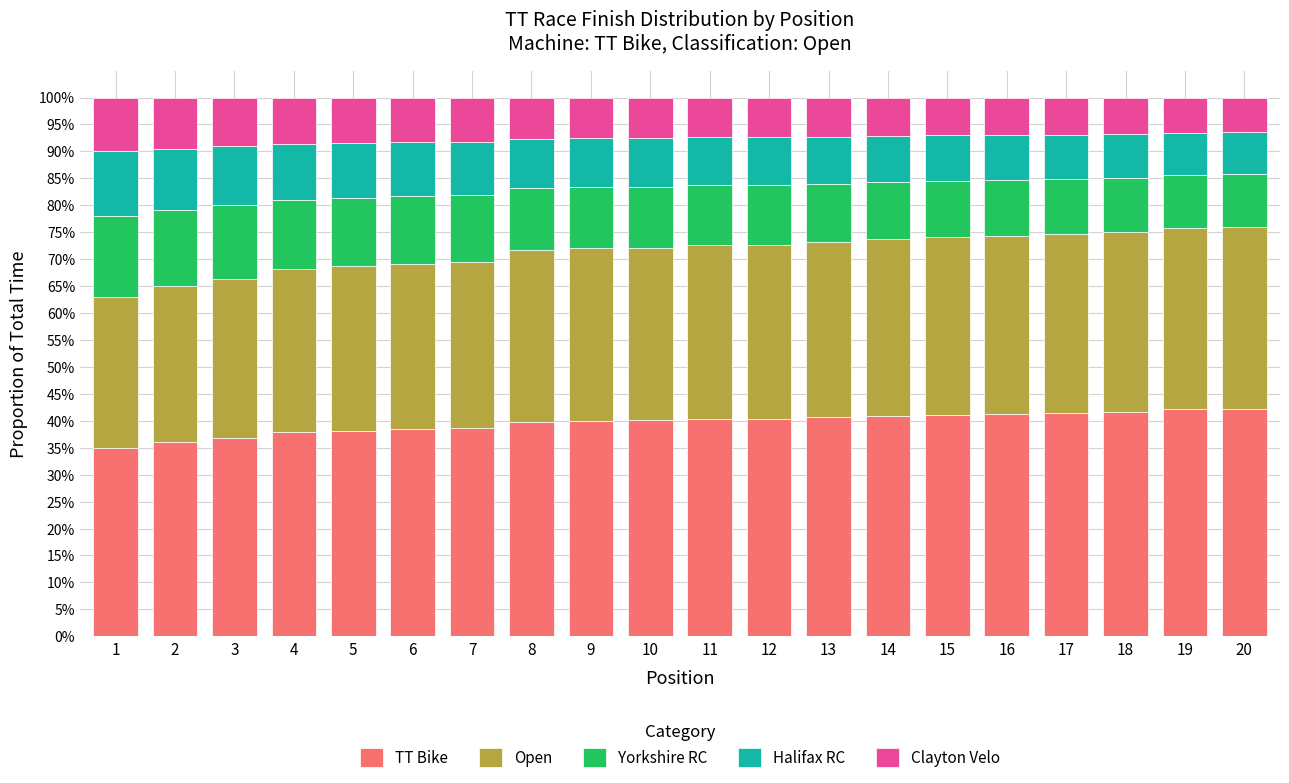

Are the bars horizontal?

No